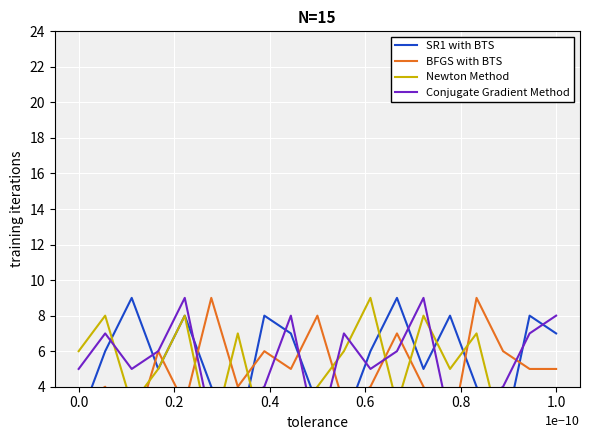

How many Newton Method values are between 2 and 7?

12